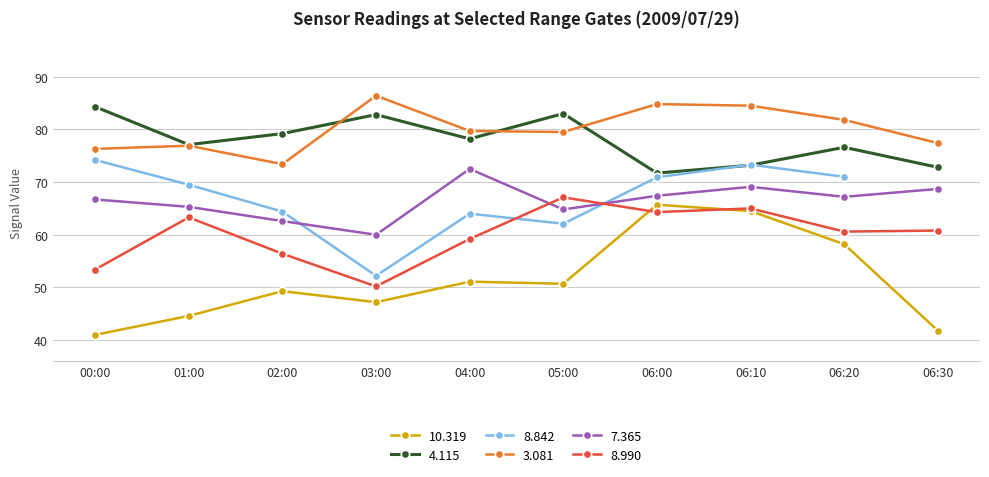

Where does the 3.081 series first go above 79?

03:00